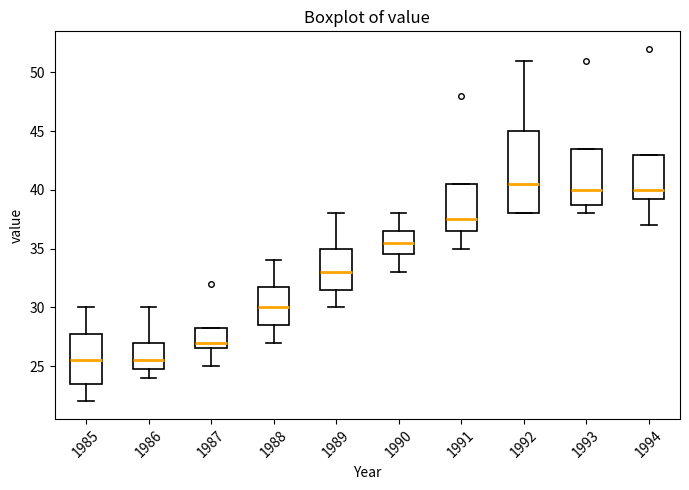

Where is the lower edge of the box at x = 1986 on the y-axis? The values are not printed on the chart, so give them approximately, as read against the axis.

25.0